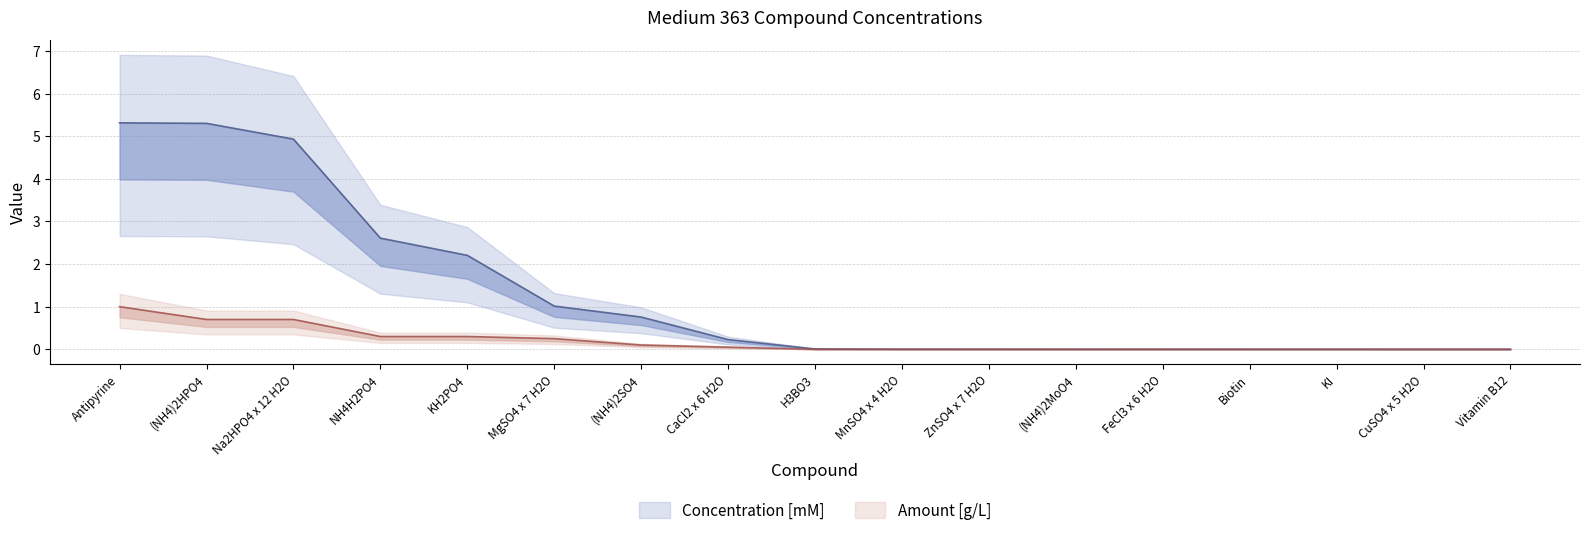

True or false: Concentration [mM] has more than 2 interior local peaks.

False